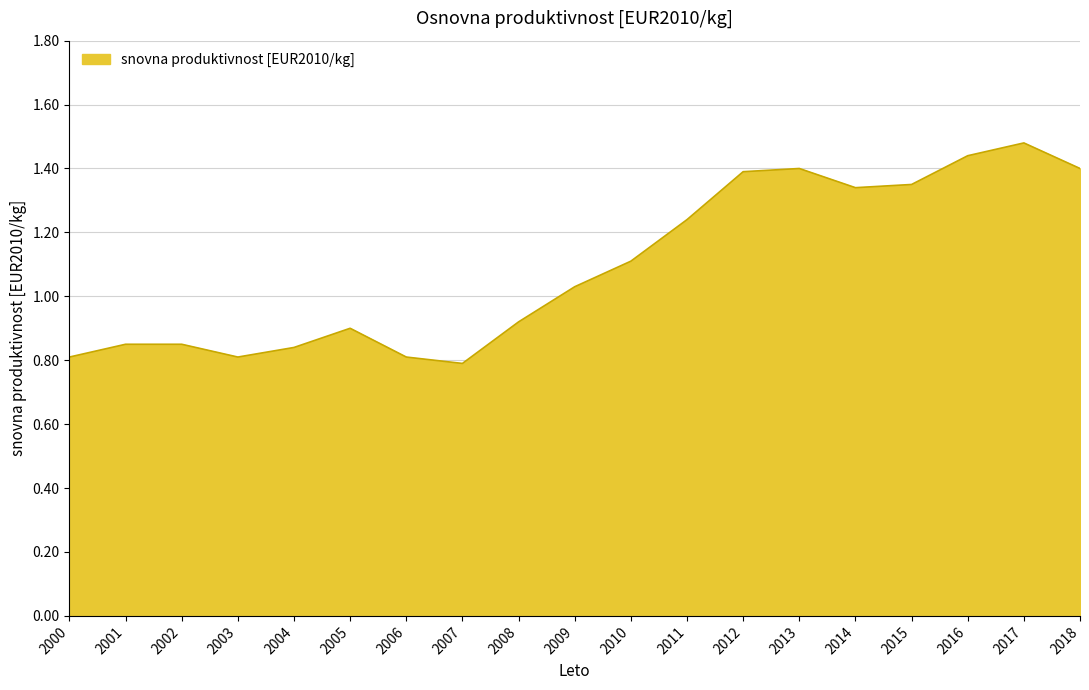

What is the ratio of the value at 2013 to the value at 2011?

1.1